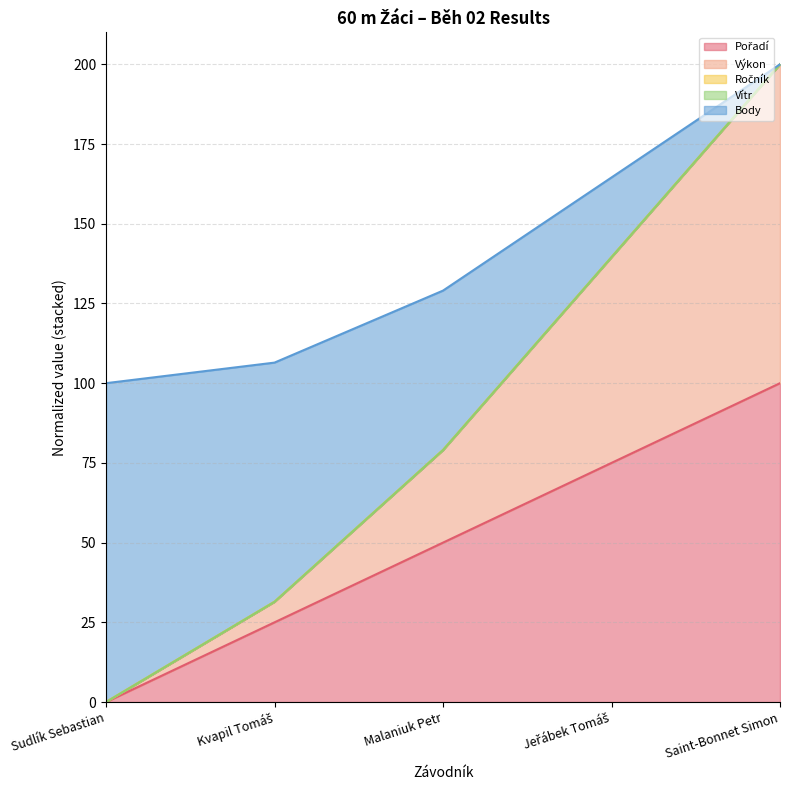

Does the chart display data point markers on the line(s)?

No